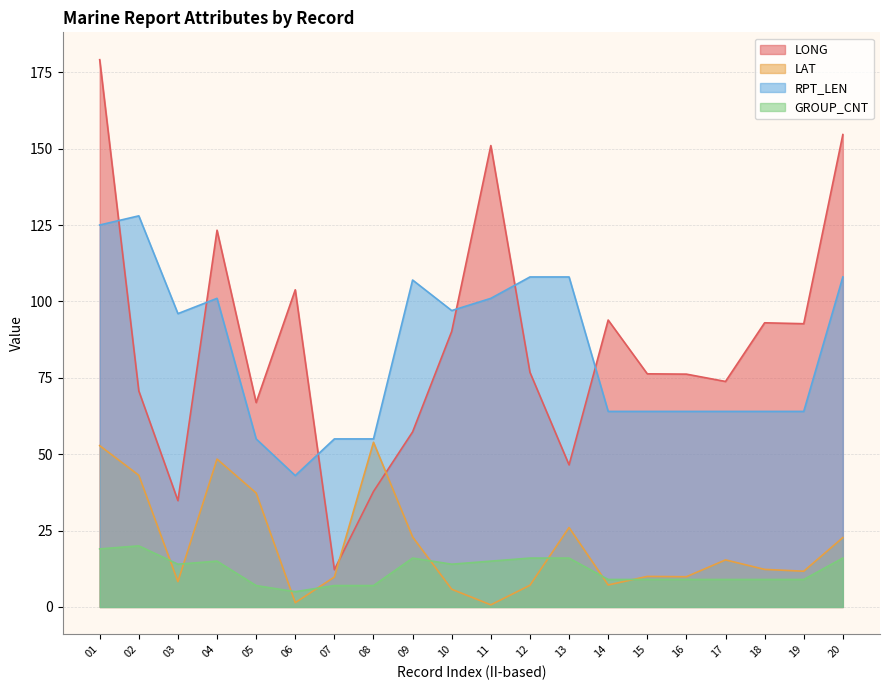

At how many categories does at least one series exceed 174?

1